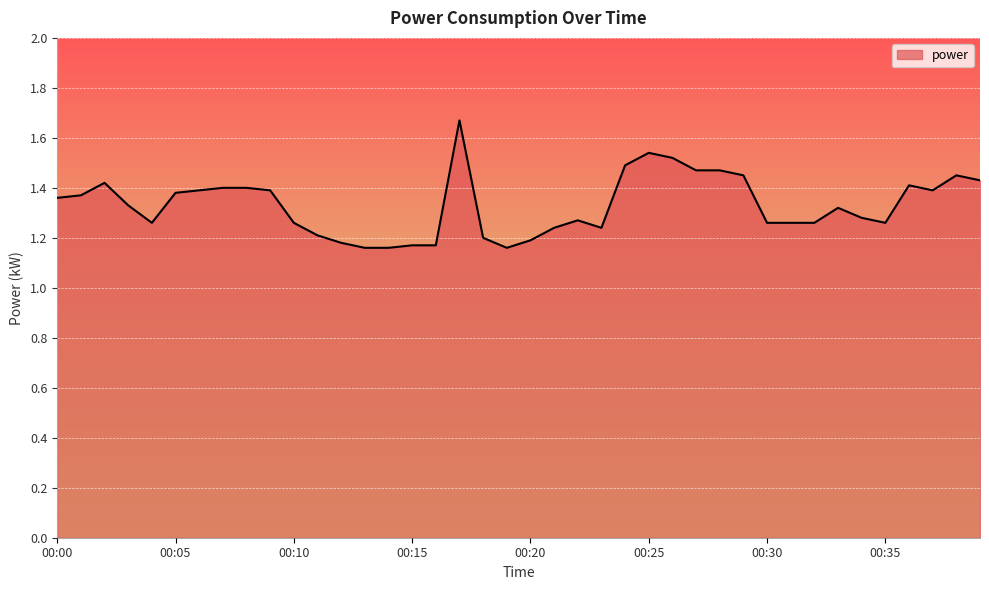

What is the difference between the maximum and minimum values?

0.5